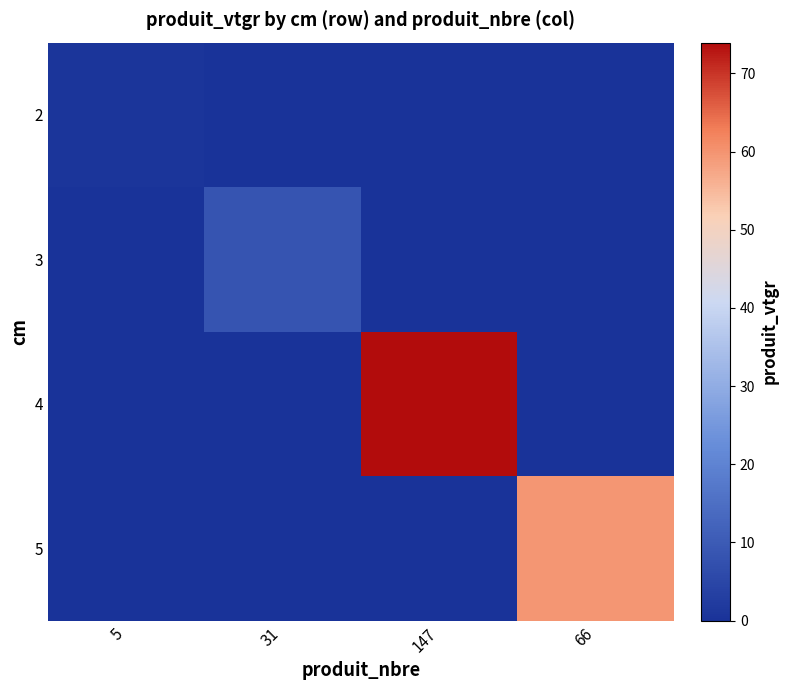

Between 66 and 31, which is larger?

66